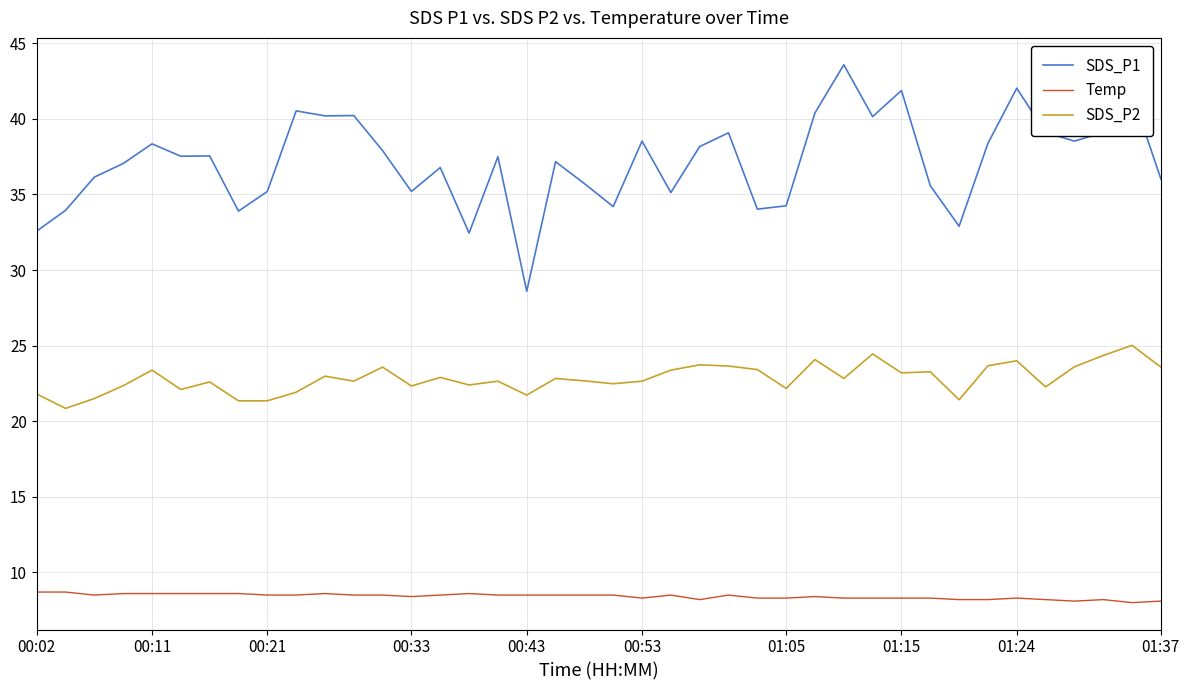

Which series has the largest total across all categories?

SDS_P1